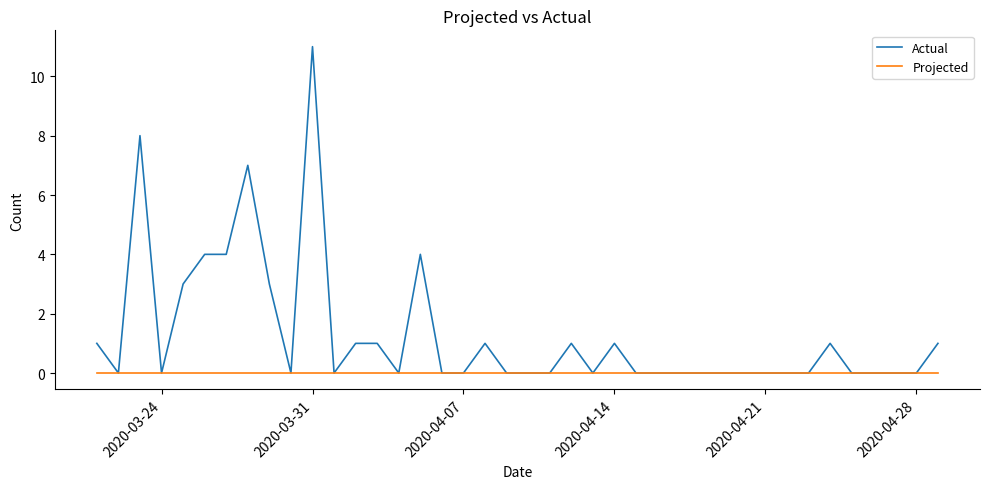

What is the greatest value displayed?

11